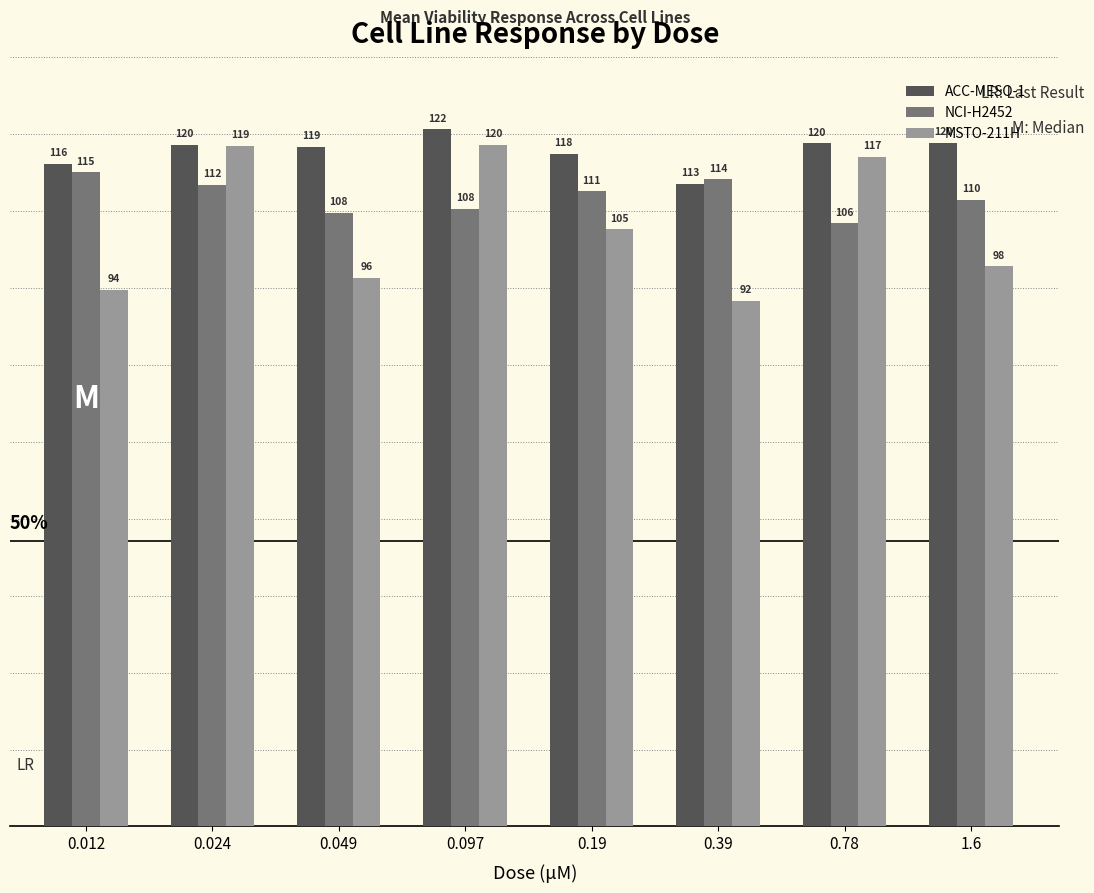

Is the value of ACC-MESO-1 at 0.024 greater than the value of MSTO-211H at 0.19?

Yes